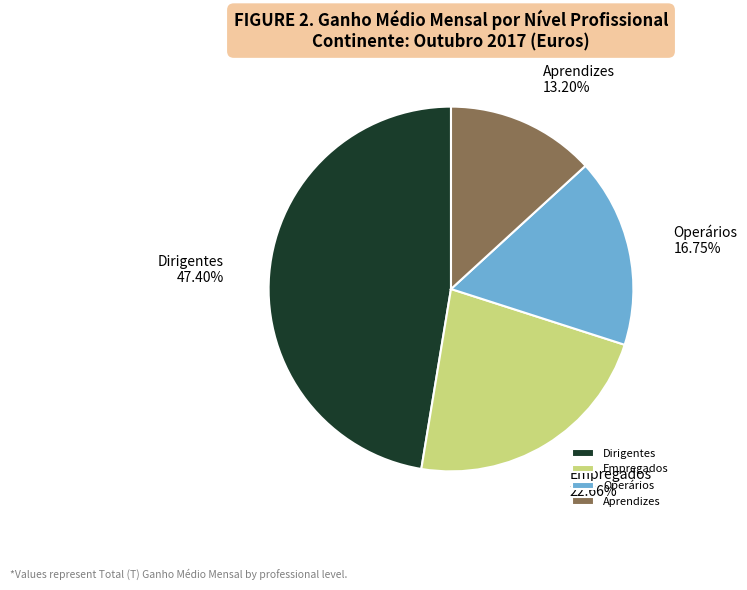

Does Dirigentes account for over 50% of the chart?

No